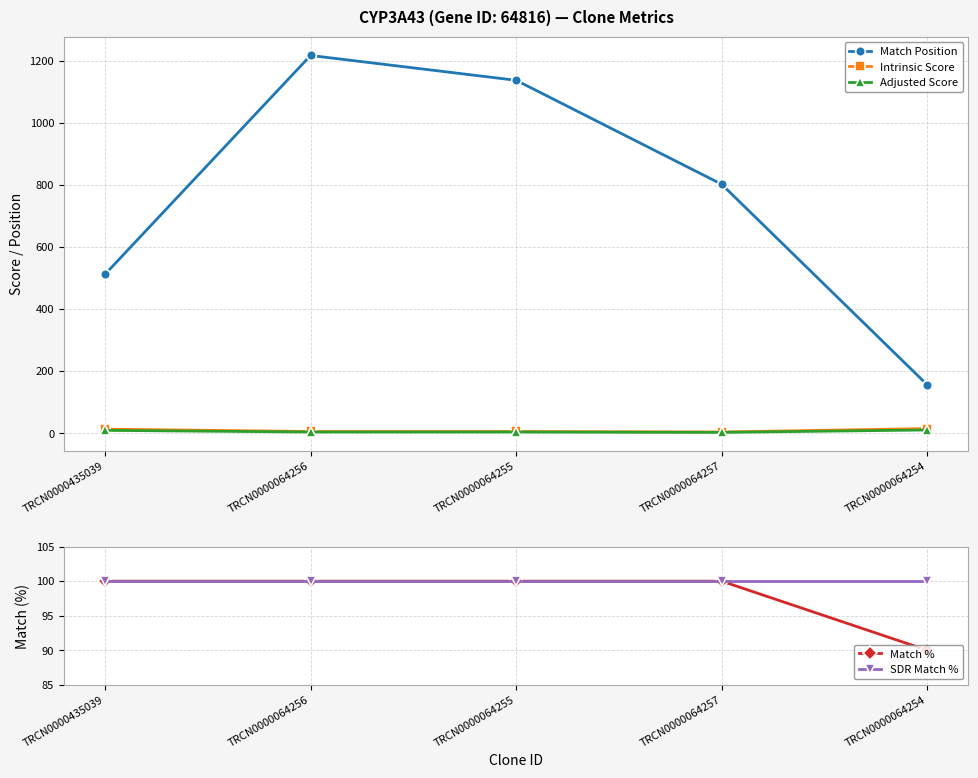

What is the sum of the Match % values at TRCN0000064255 and TRCN0000064254?

190